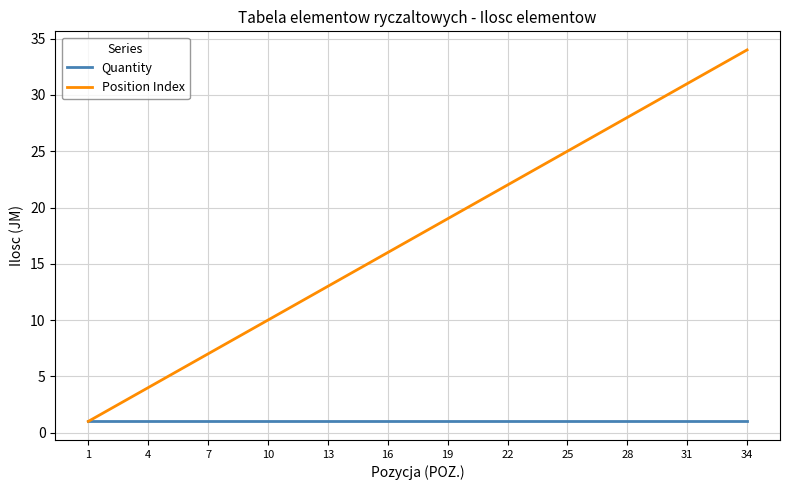

What are all the series names shown in the legend?

Quantity, Position Index